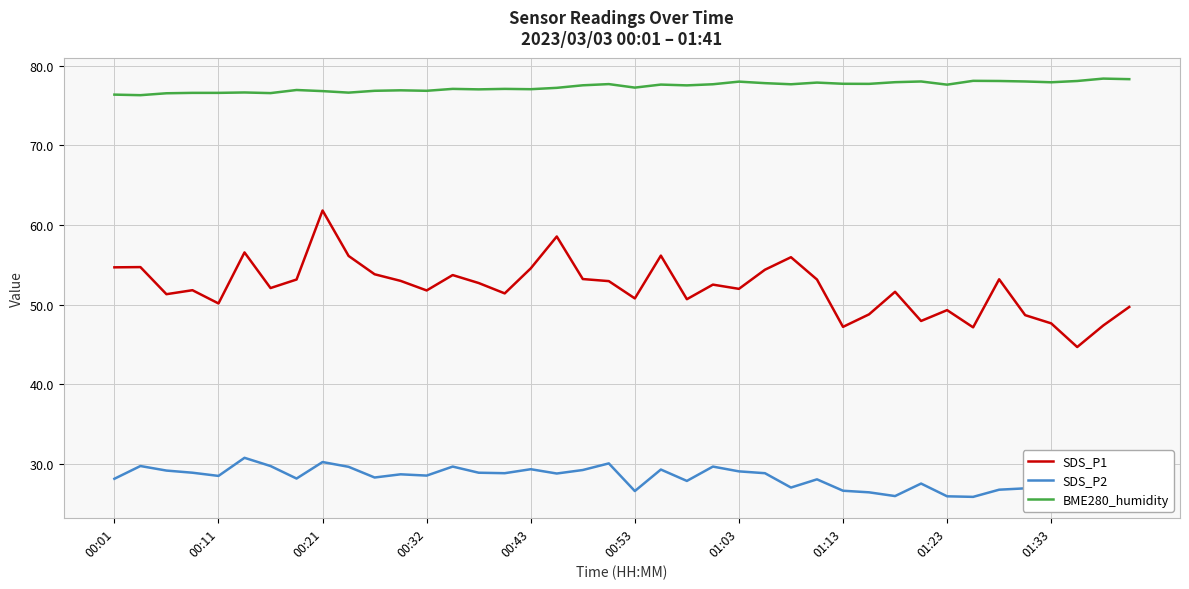

Which series has the largest total across all categories?

BME280_humidity